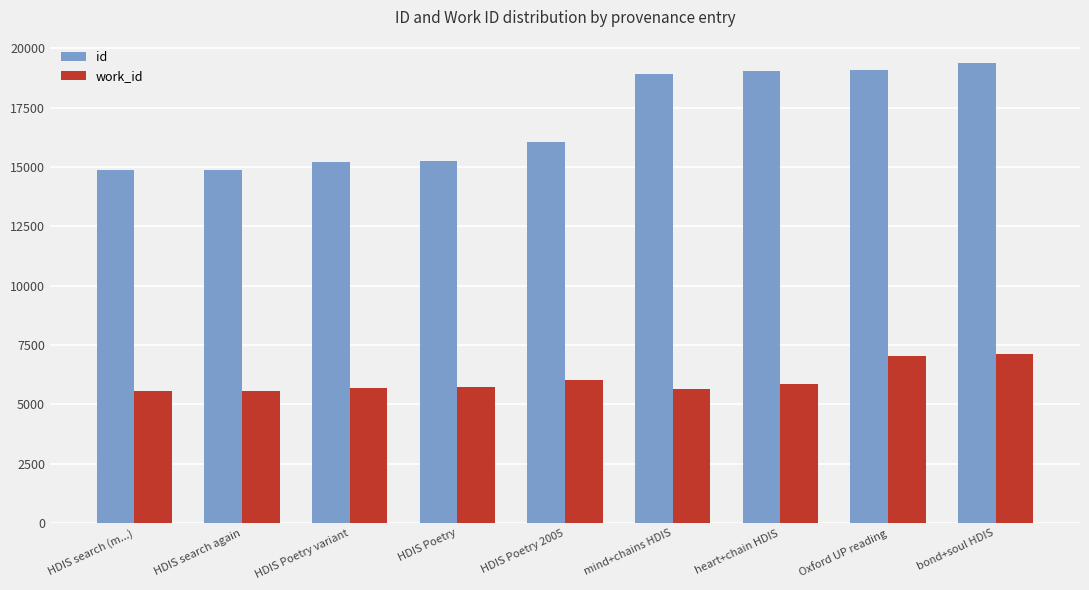

Where is work_id nearest to the value 6354?

HDIS Poetry 2005